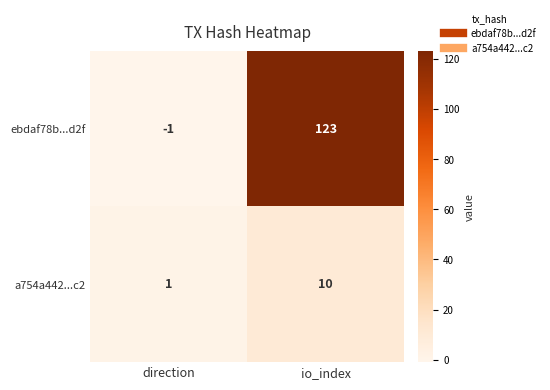

Which category has the lowest value across all series?

direction